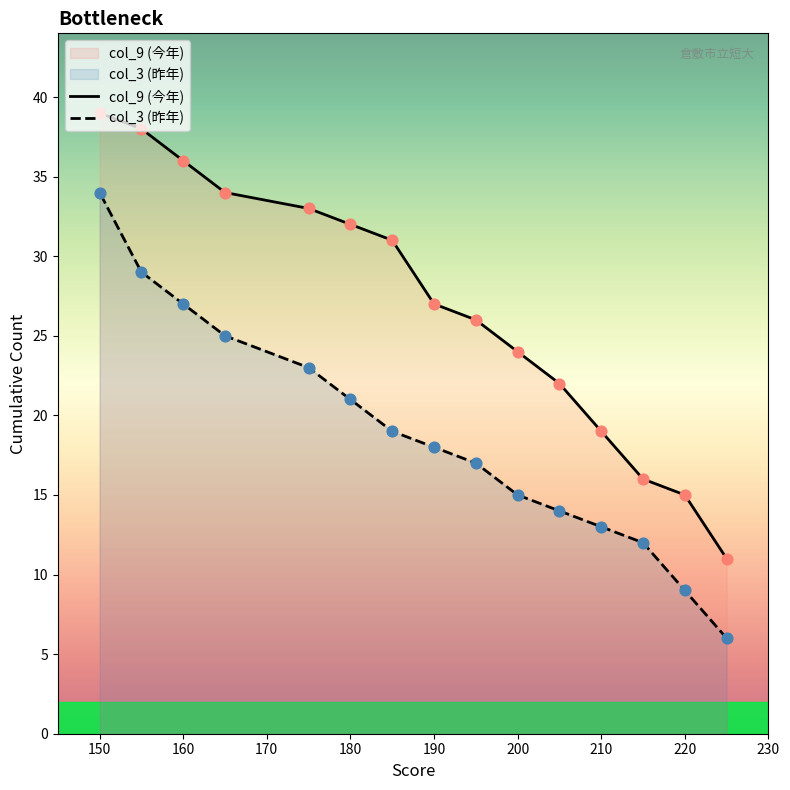

Is the value of col_9 (今年) at 190 greater than the value of col_3 (昨年) at 220?

Yes